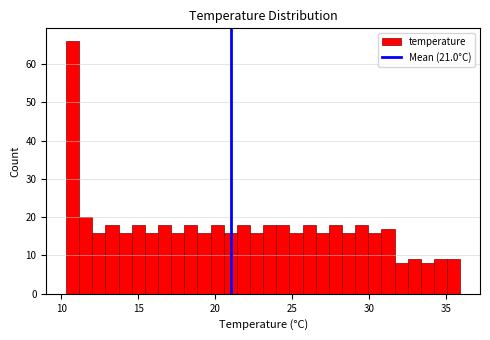

Read against the x-axis, roughly where is the centre of the tallest bar?

10.5